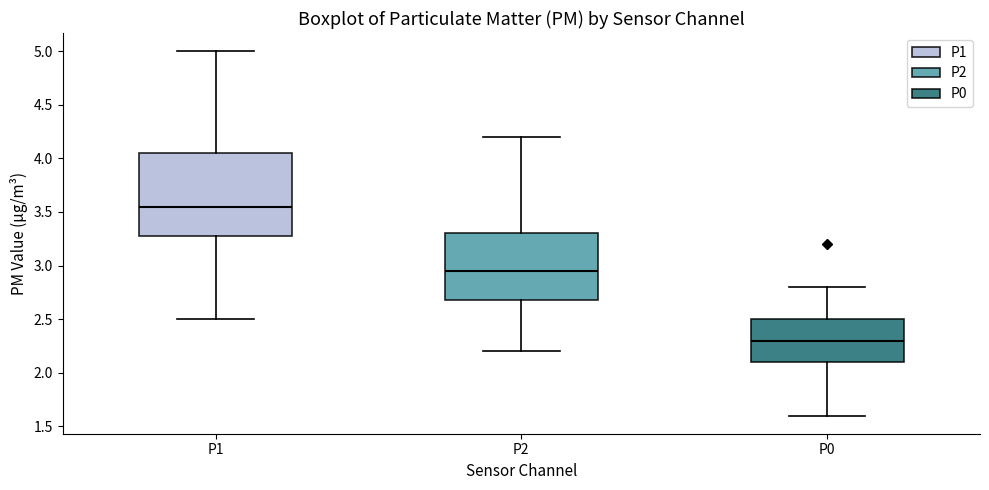

Reading left to right, read every box against the y-axis: the position of its median line, the range the box covers, and the ends of its whiskers. The values are not printed on the chart, so give them approximately, as read against the axis.

P1: median 3.55, box 3.30 to 4.05, whiskers 2.50 to 5.00
P2: median 2.95, box 2.70 to 3.30, whiskers 2.20 to 4.20
P0: median 2.30, box 2.10 to 2.50, whiskers 1.60 to 2.80